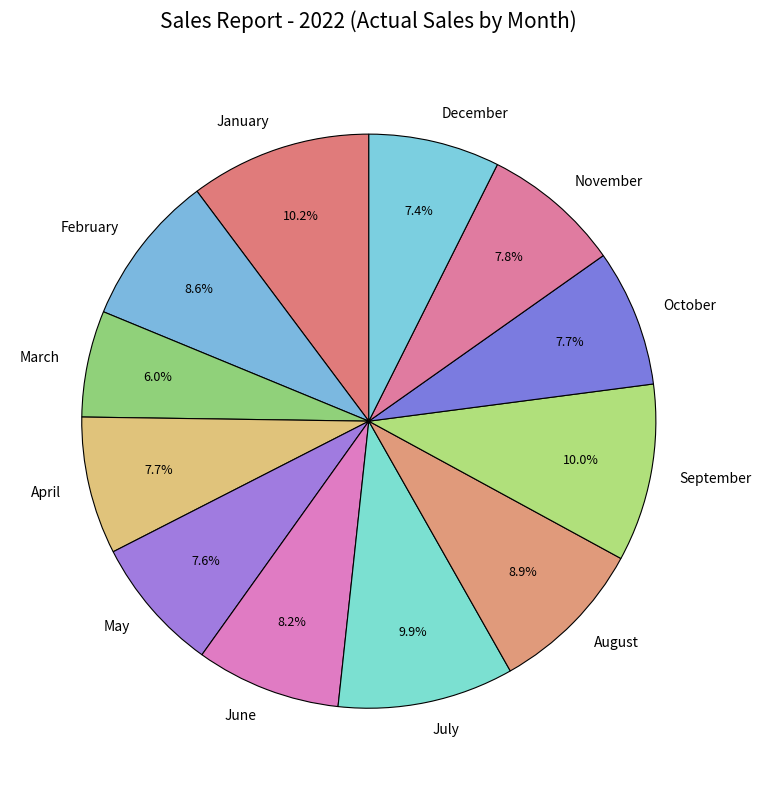

How many slices are in this pie chart?

12